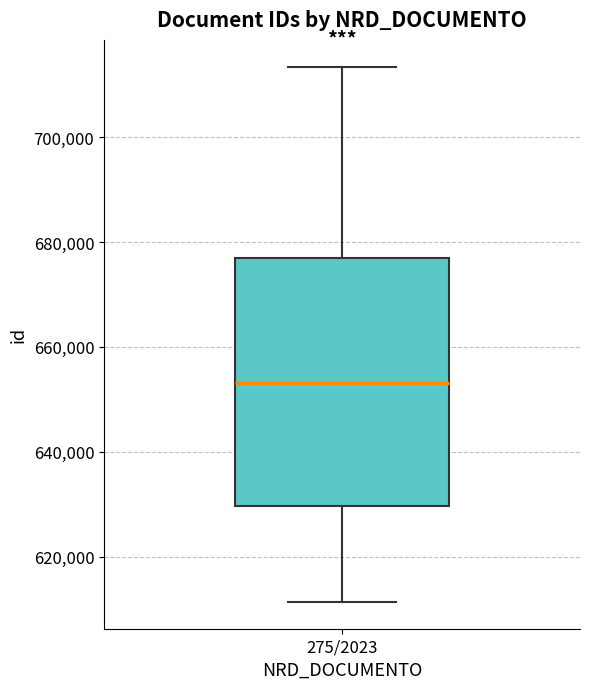

Where does the lower whisker of the box for 275/2023 end on the y-axis? The values are not printed on the chart, so give them approximately, as read against the axis.

612000